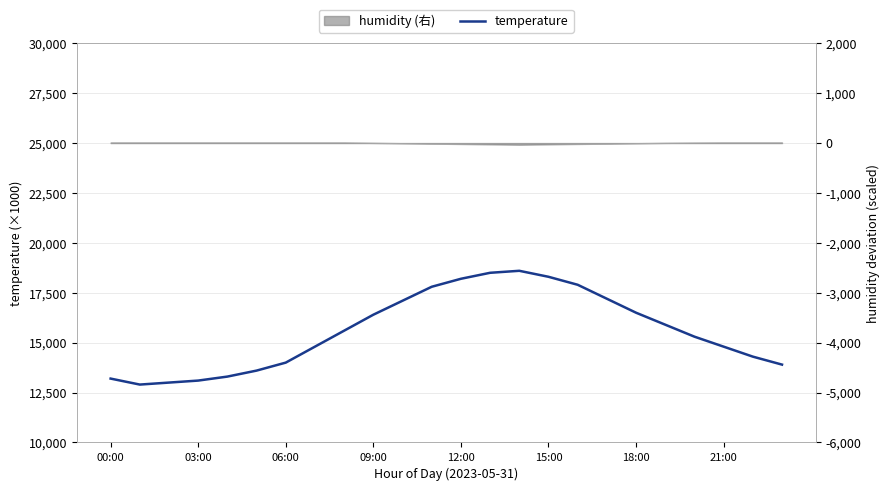

What is the label of the 7th point from the right?

17